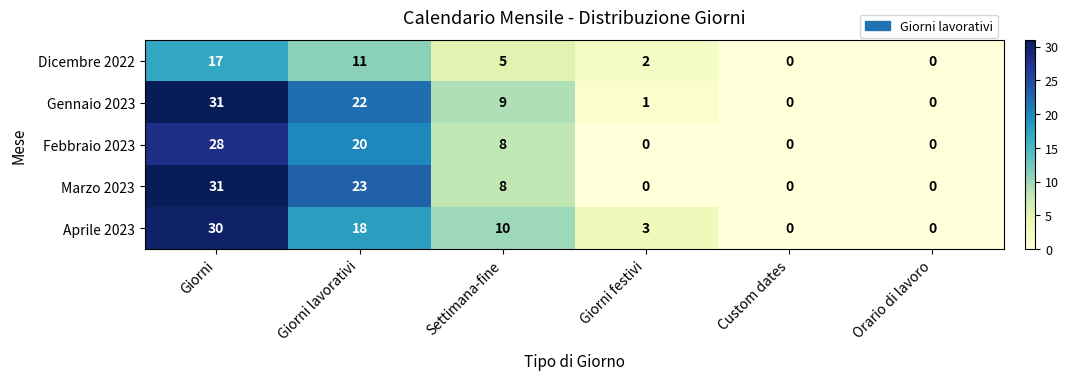

What is the sum of the Marzo 2023 values at Settimana-fine and Custom dates?

8